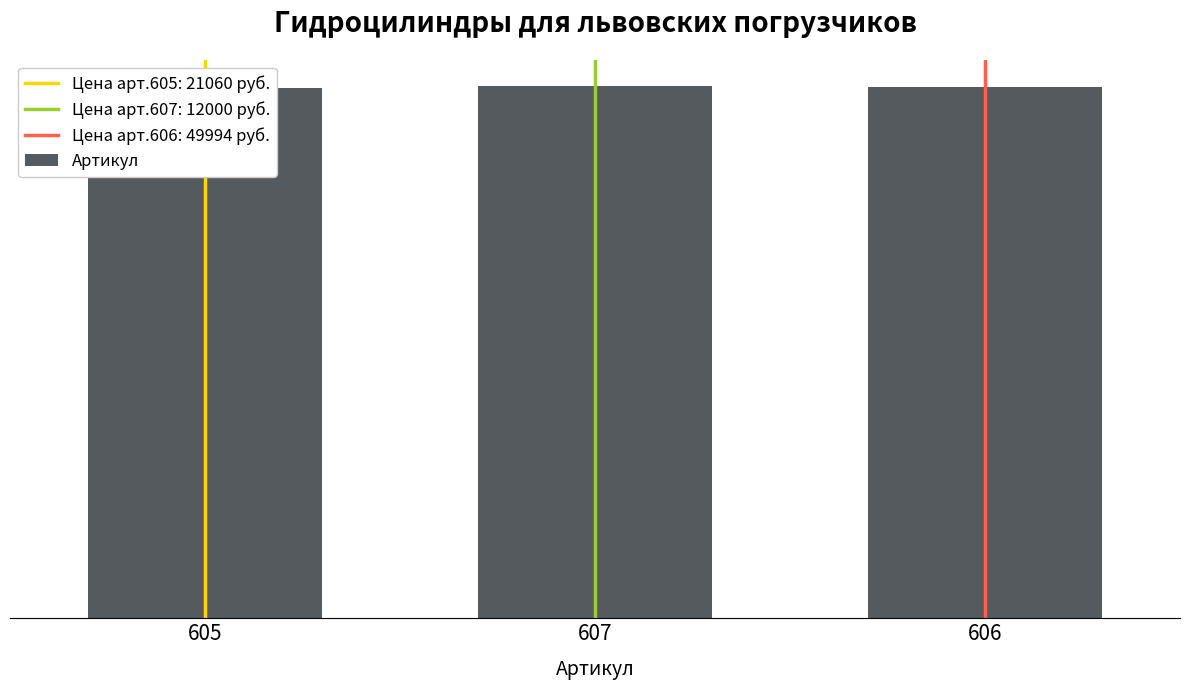

List the labels in order of value, smallest first.

605, 606, 607